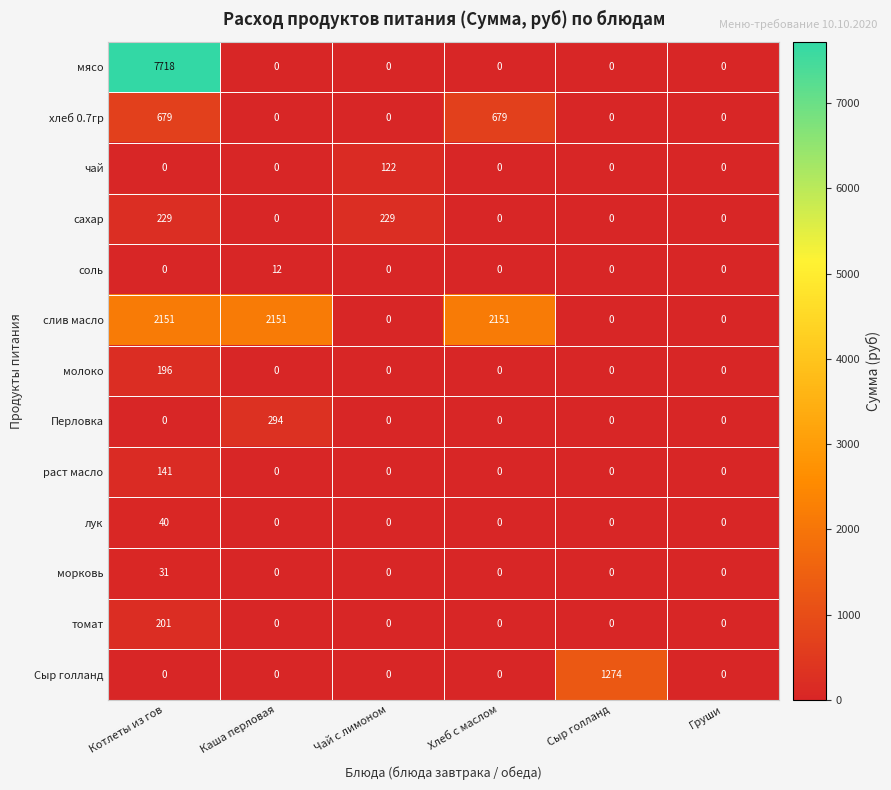

At which category is the sum across all series the highest?

Котлеты из гов